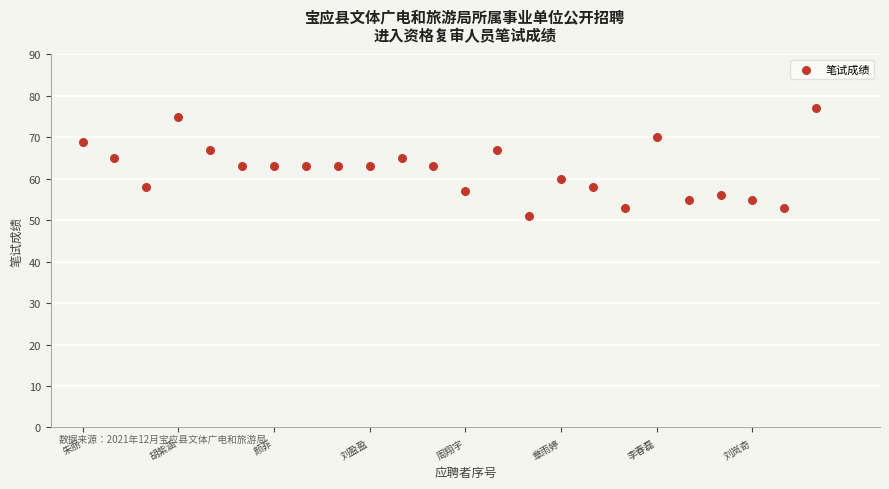

What is the range of Y values (max minus min)?

26